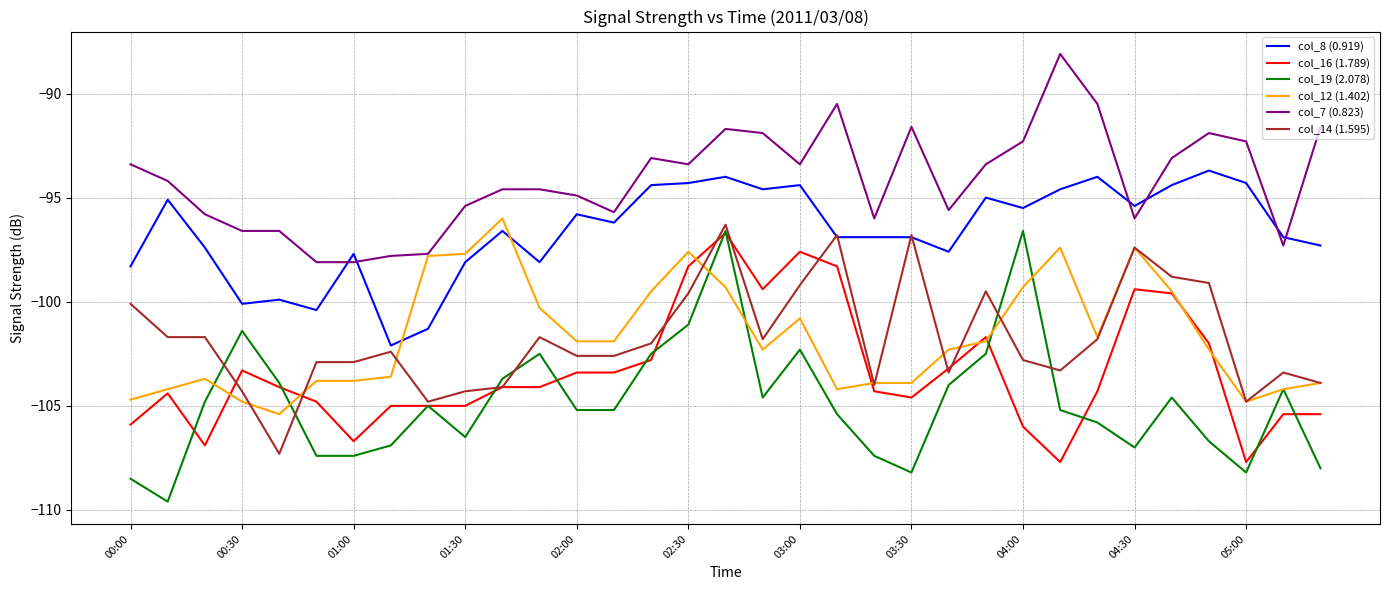

What is the minimum value shown in the chart?

-109.6